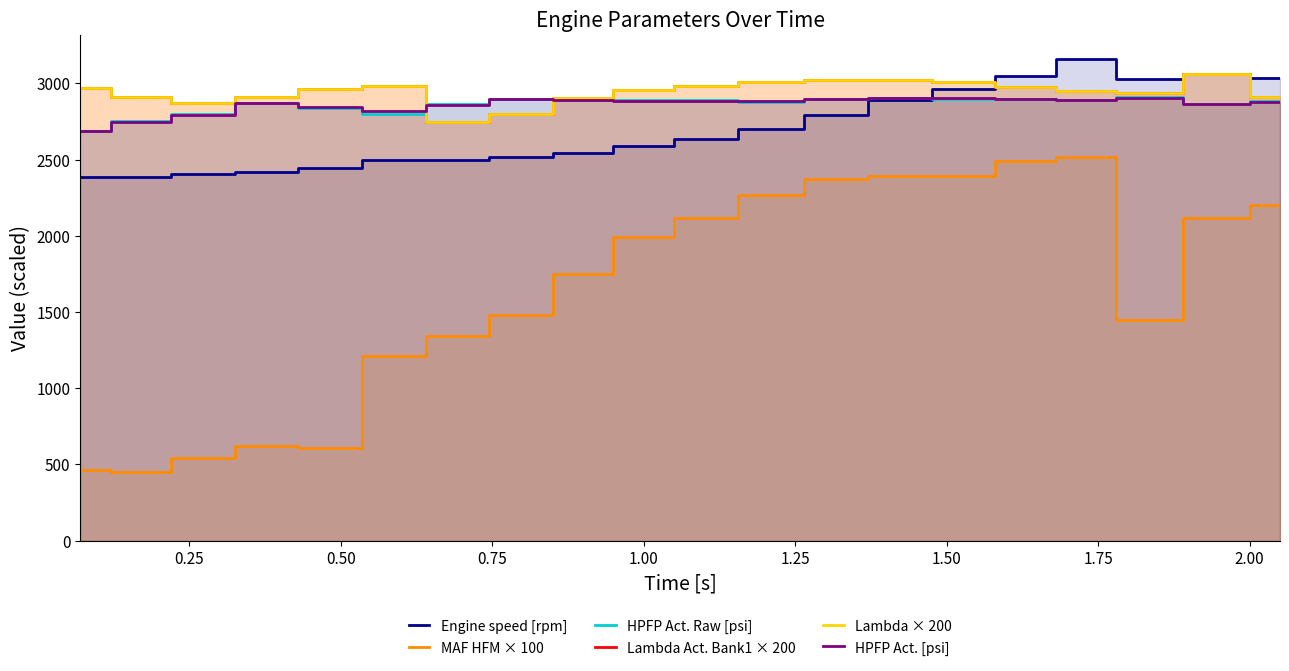

How many values in the Engine speed [rpm] series are below 2633?

10